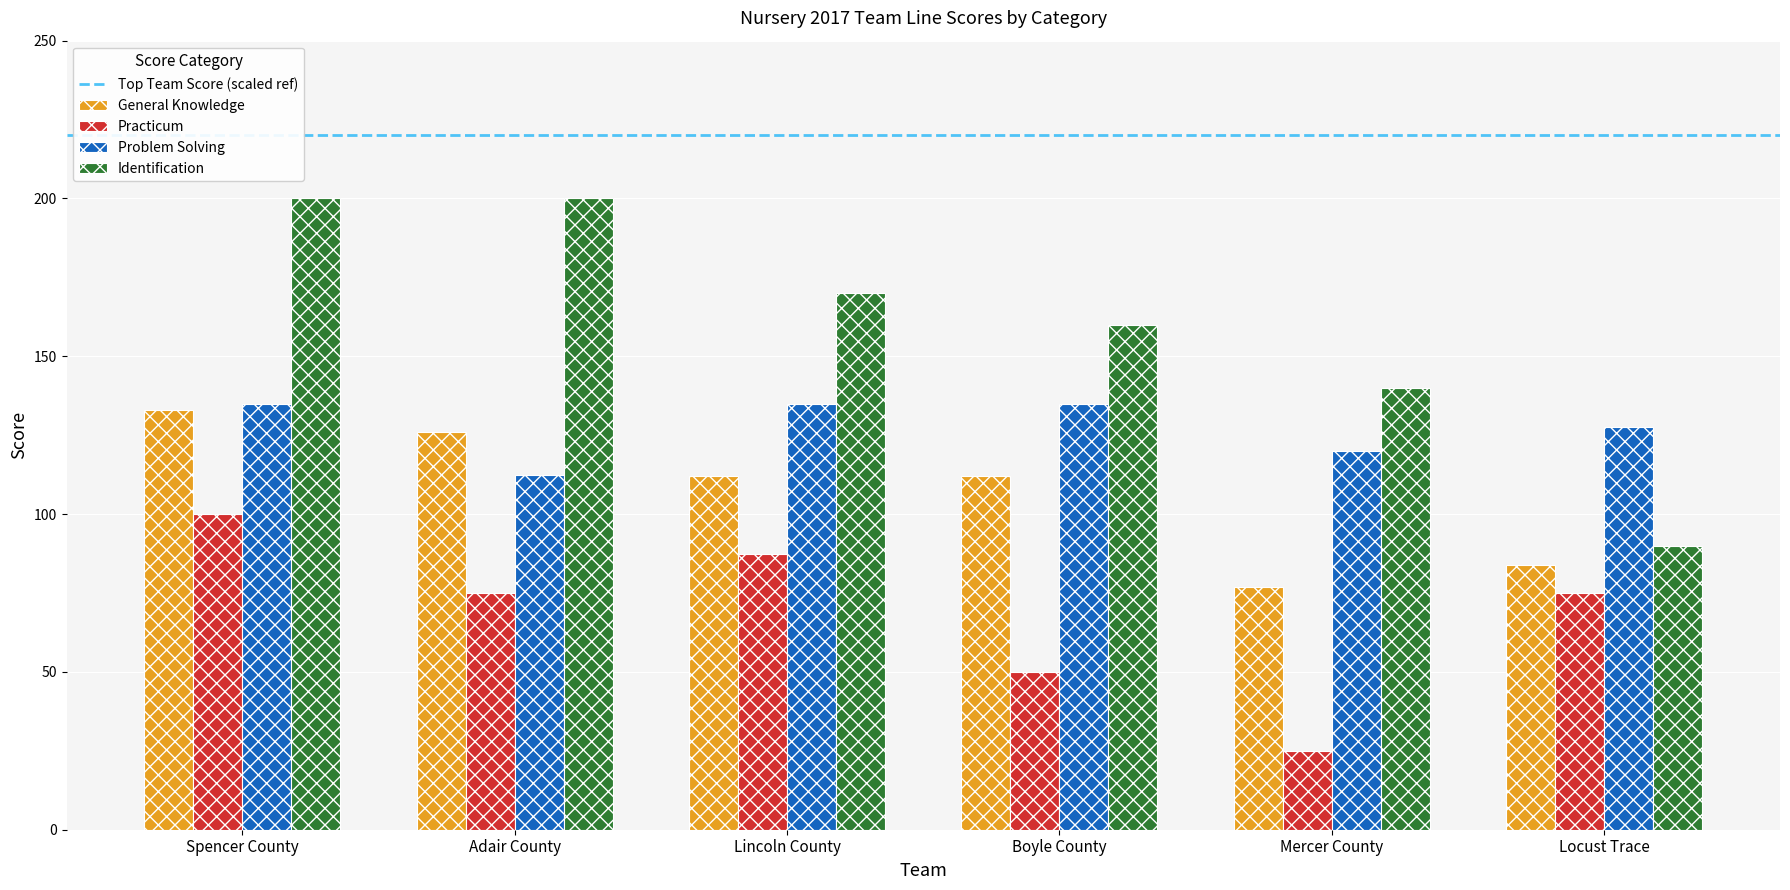

How many data points does each series have?

6